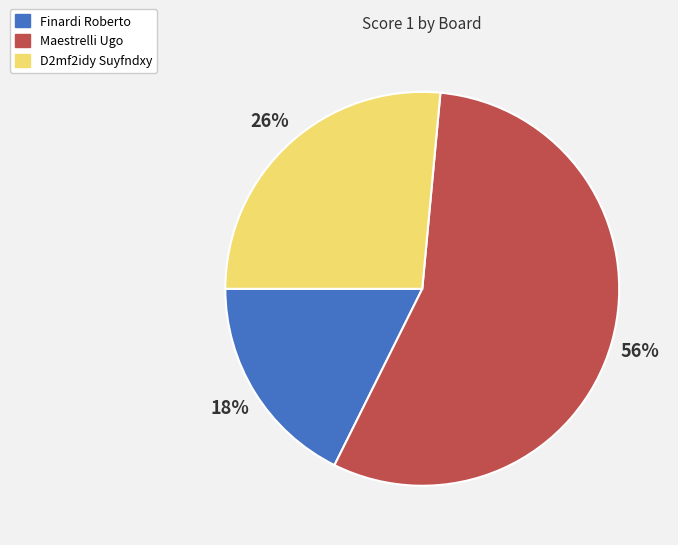

To the nearest percent, what is the average slice percentage?

33%